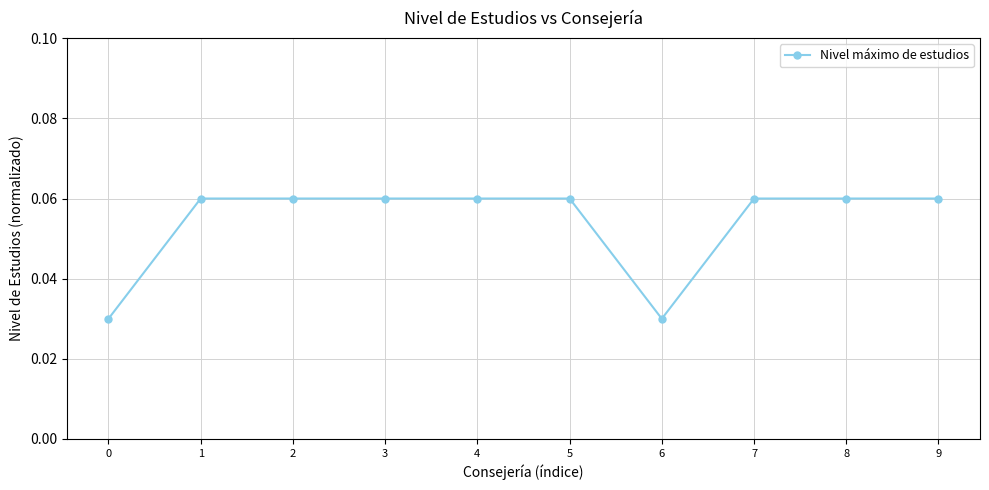

True or false: the data shows 0.0 at 5.

False